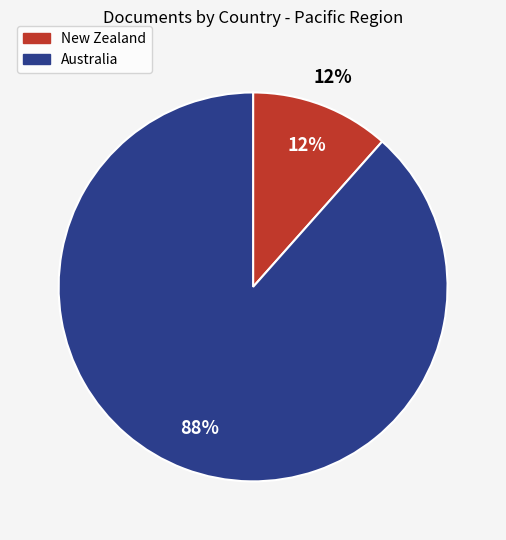

Combined, do Australia and New Zealand account for over 50%?

Yes